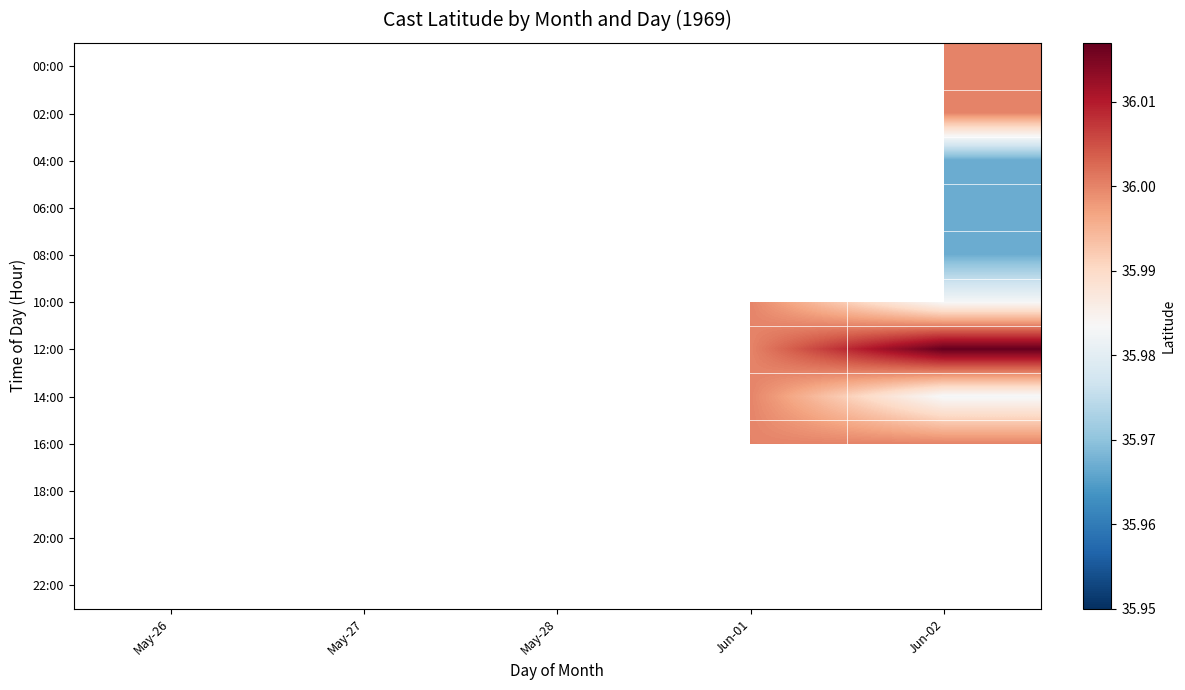

What is the greatest value displayed?

36.0